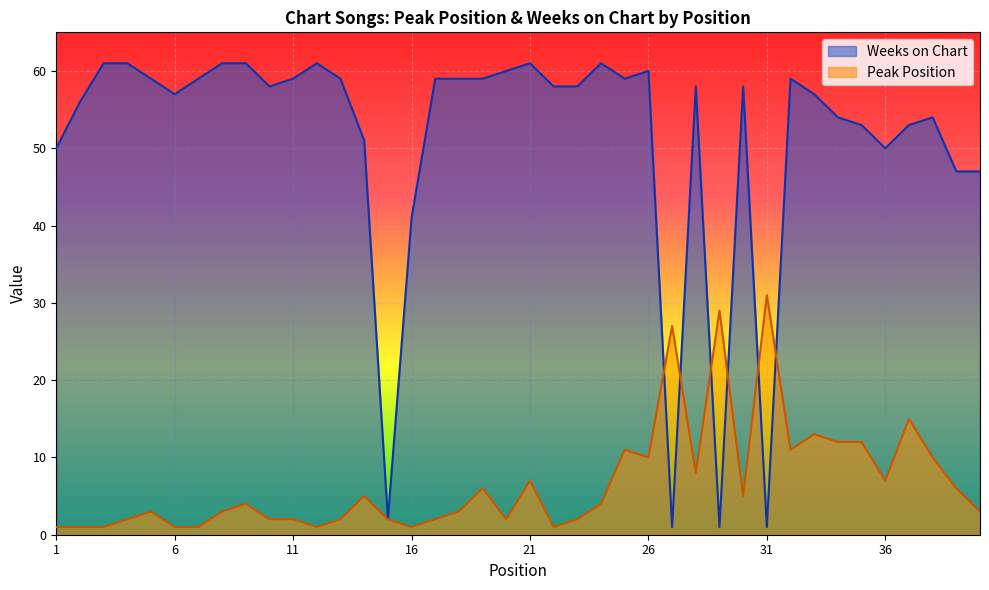

Which series has the largest range (max minus min)?

Weeks on Chart